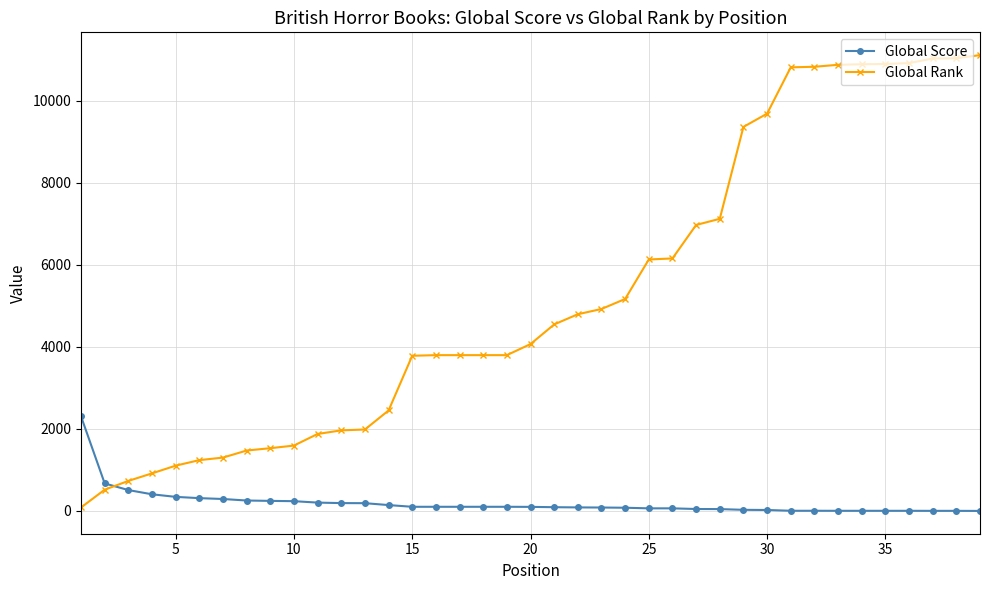

Which series has the widest spread of values?

Global Rank